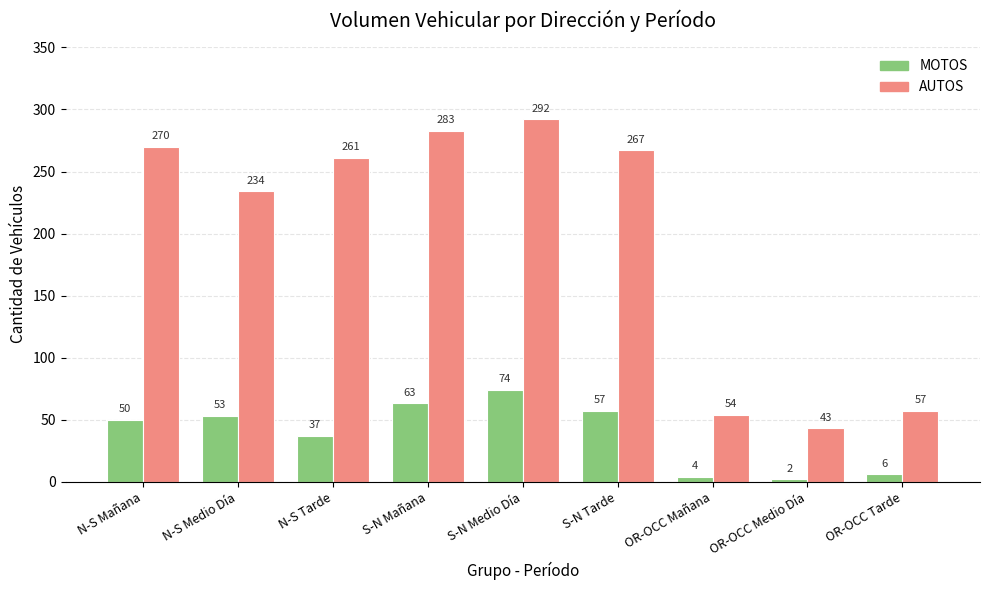

Reading left to right, transcribe all the data shown in this chart.

MOTOS: 50	53	37	63	74	57	4	2	6
AUTOS: 270	234	261	283	292	267	54	43	57